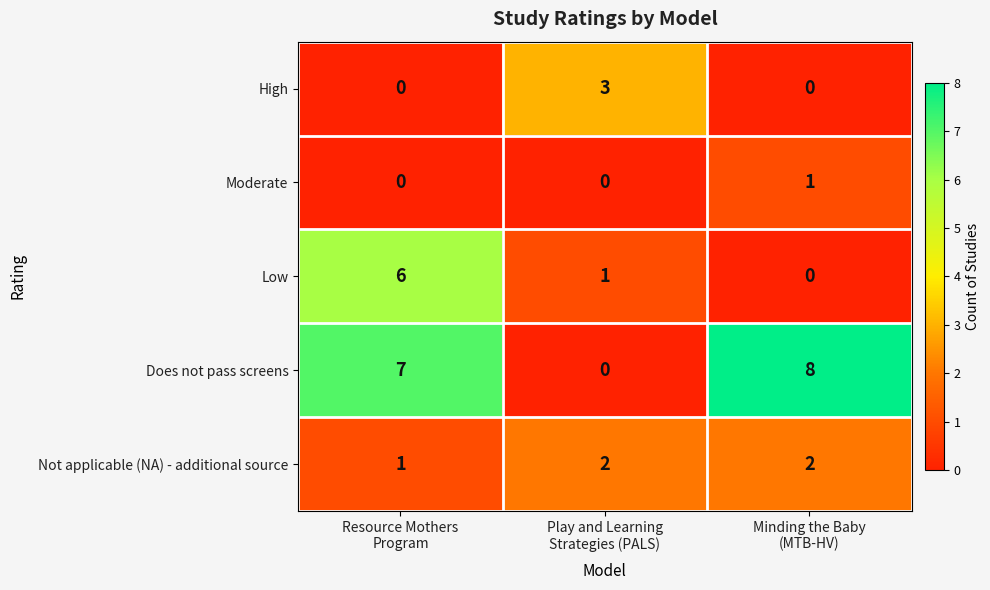

Which series has the largest range (max minus min)?

Does not pass screens